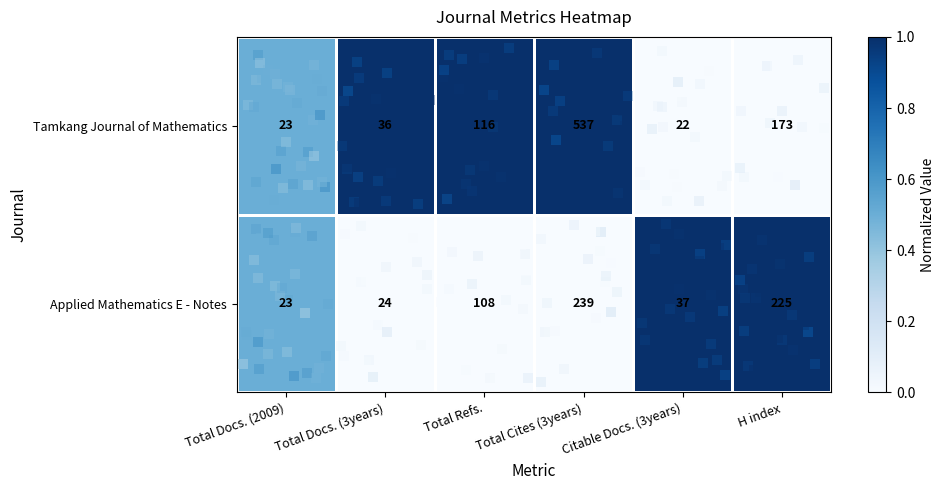

Where is Tamkang Journal of Mathematics nearest to the value 279?

H index